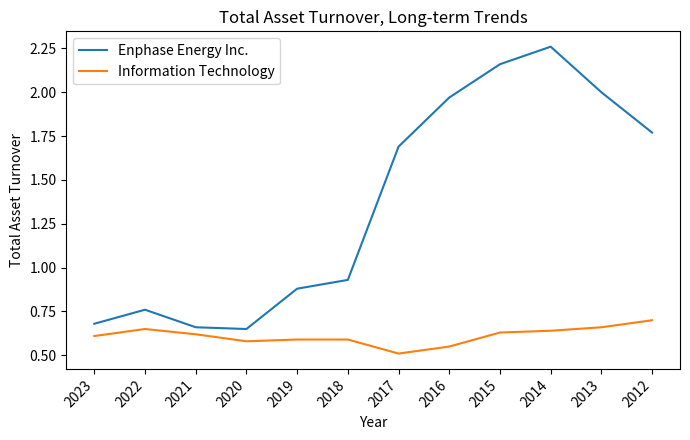

At which category is the sum across all series the highest?

2014